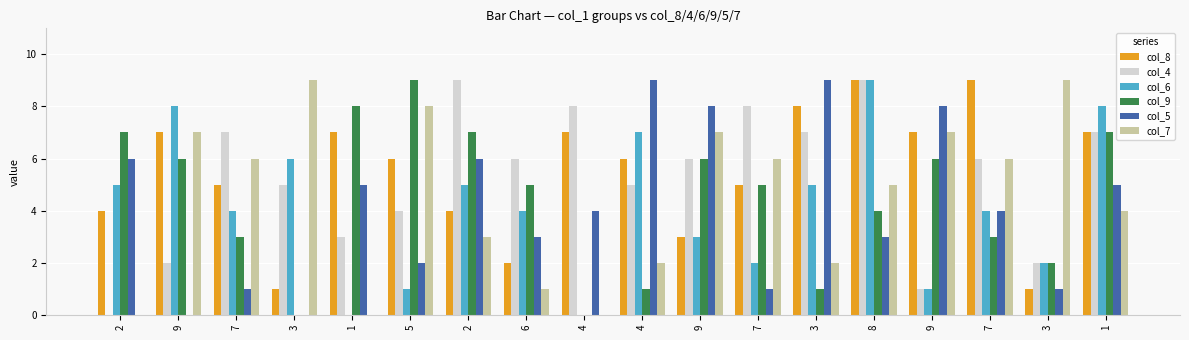

Count the number of data series in this chart.

6